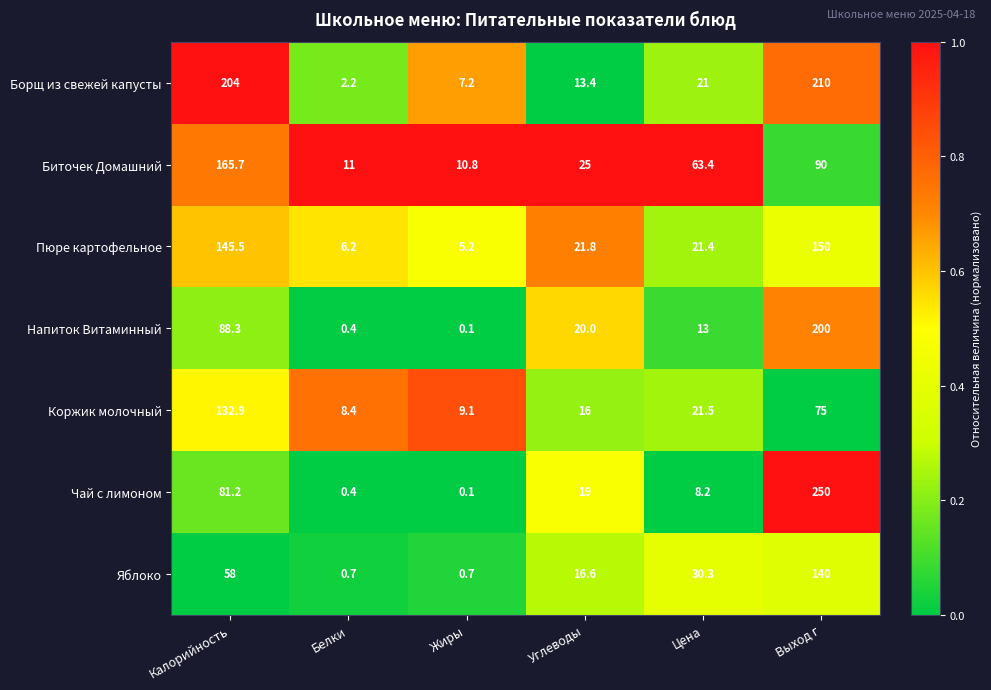

Which category has the highest value in the Борщ из свежей капусты series?

Выход г